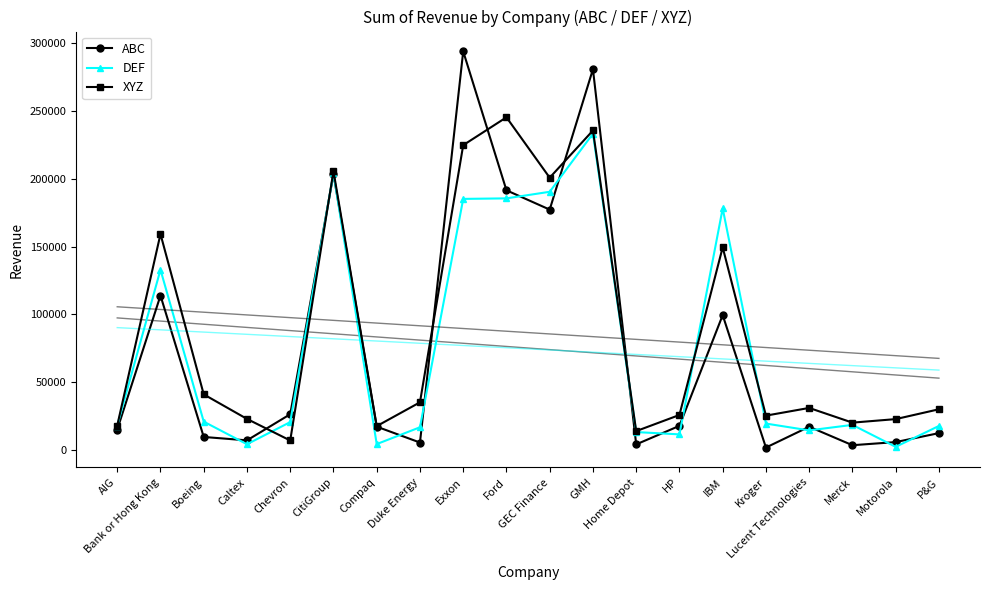

What is the average value of the XYZ series?

86654